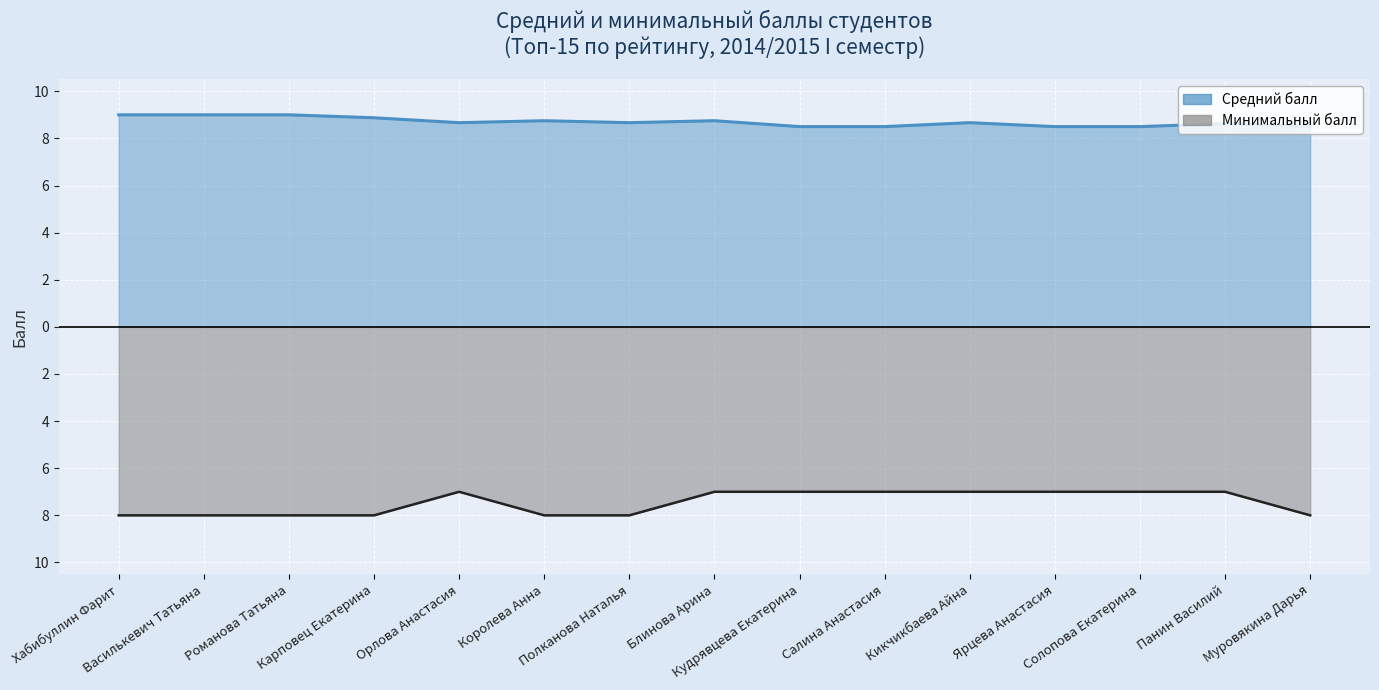

The Минимальный балл series shows -2.1 at Орлова Анастасия. True or false?

False